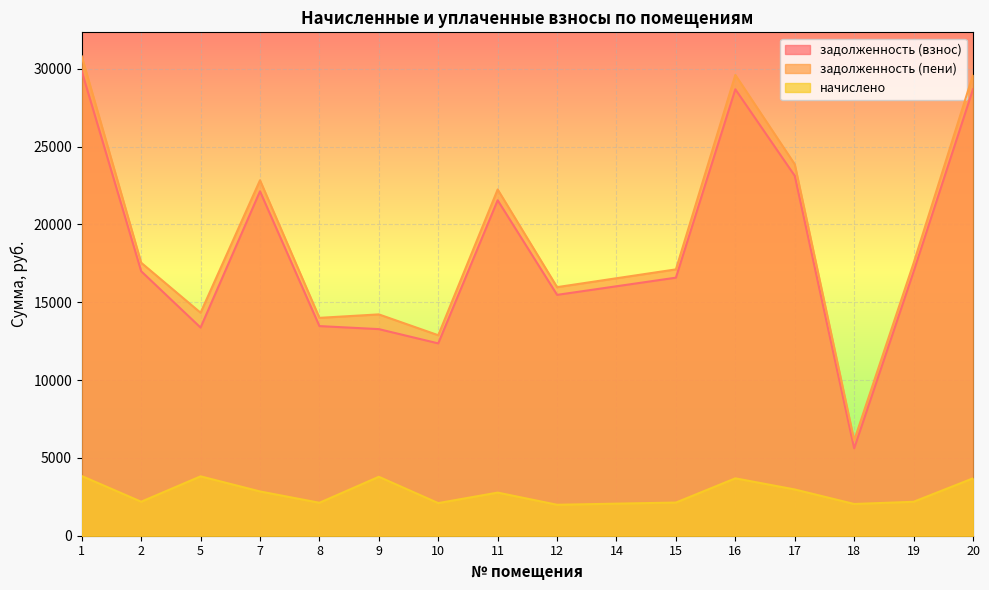

At which category is the sum across all series the highest?

1